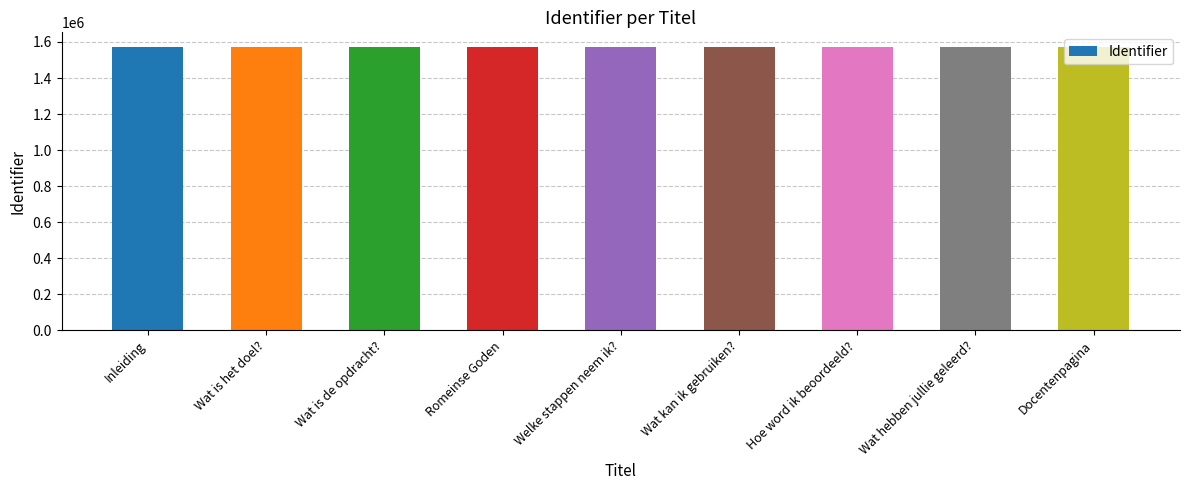

Does the chart contain any negative values?

No